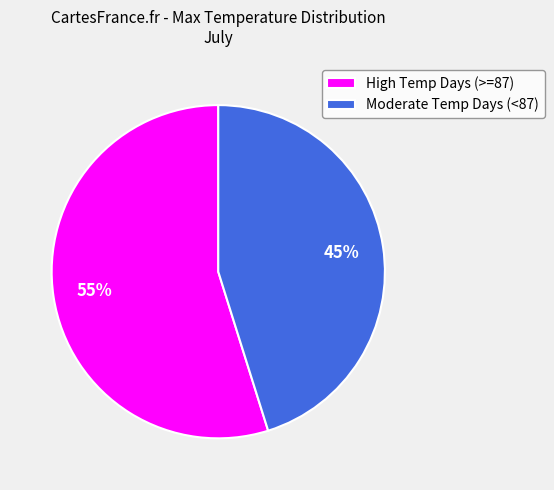

To the nearest percent, what percentage of the pie is High Temp Days (>=87)?

55%